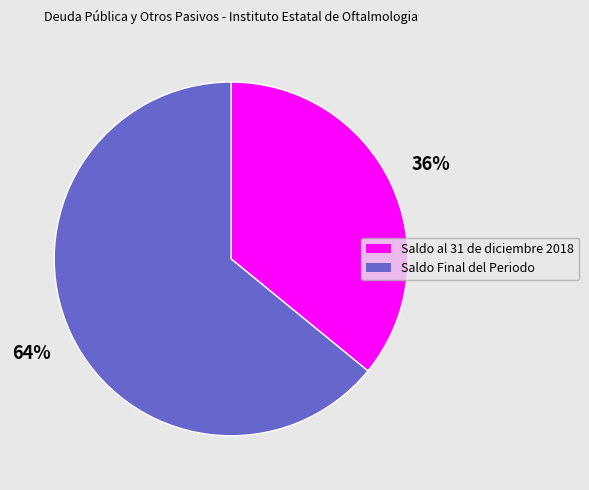

To the nearest percent, what percentage of the pie is Saldo al 31 de diciembre 2018?

36%